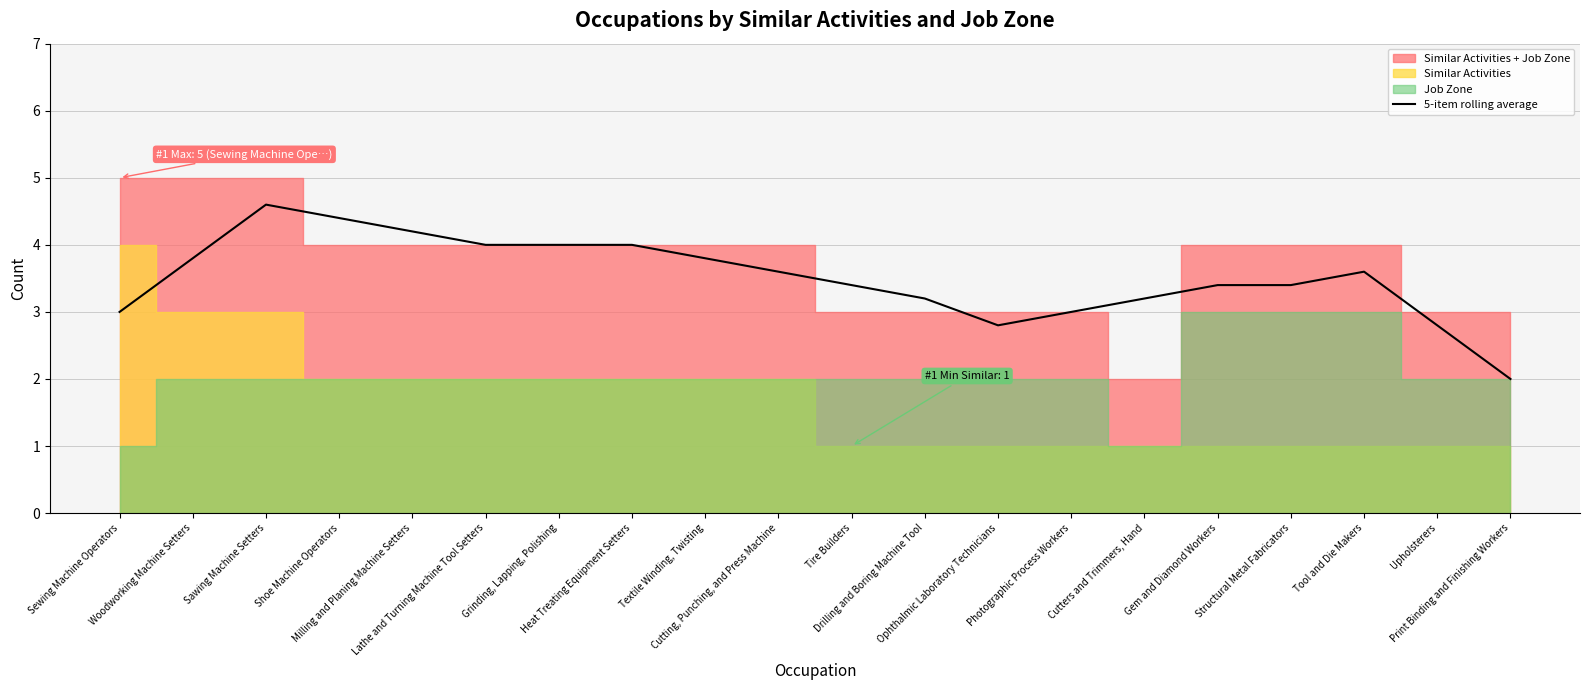

Between Lathe and Turning Machine Tool Setters and Grinding, Lapping, Polishing, which is larger?

Lathe and Turning Machine Tool Setters